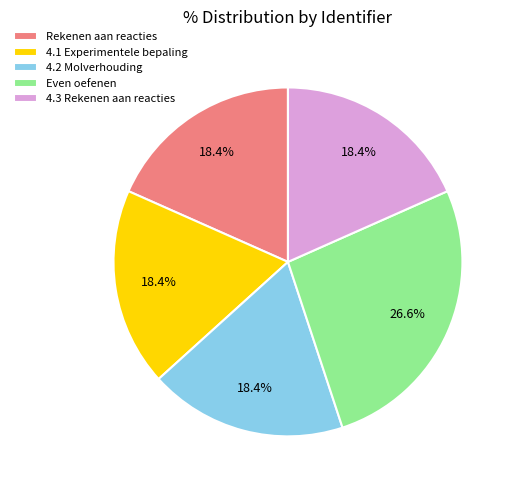

How many segments does this pie chart have?

5